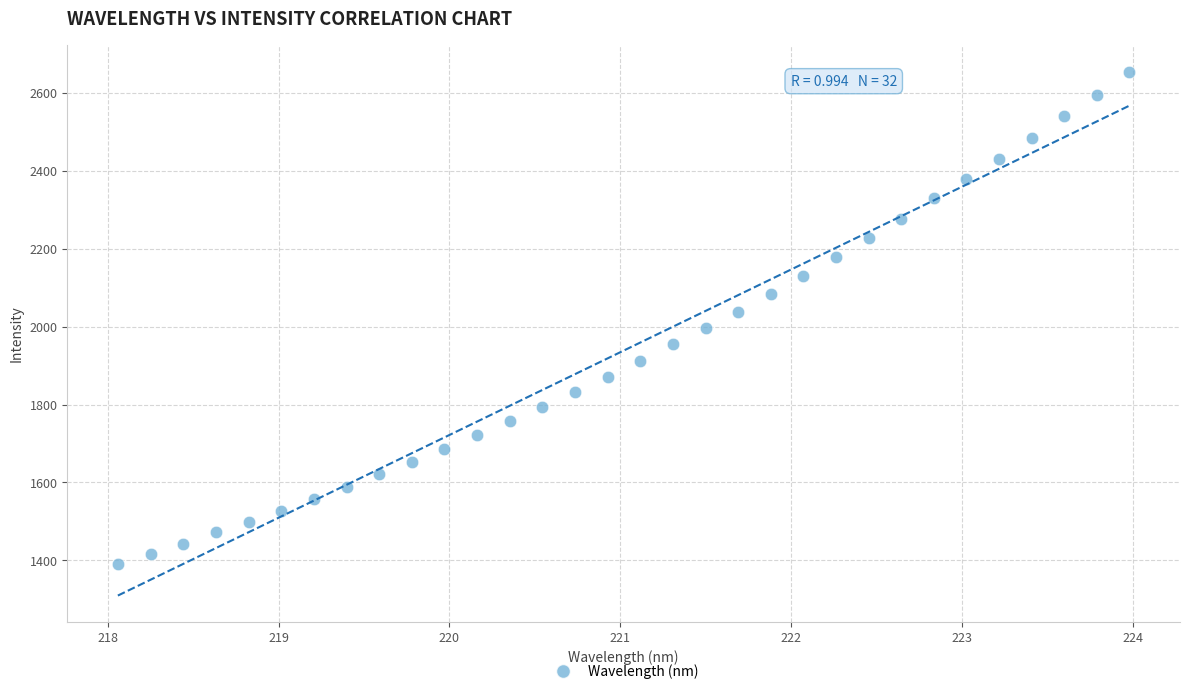

What is the range of Y values (max minus min)?

1262.7